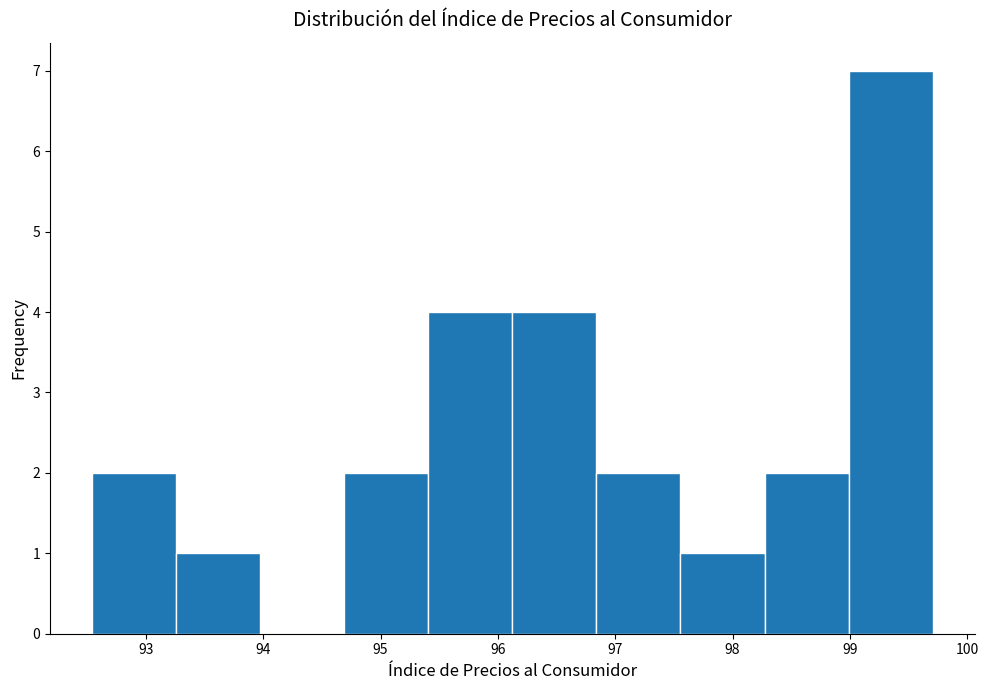

Reading left to right, list every bar in this chart as the range it spans on the x-axis followed by its height. Neither the bar edges nor the heights are printed on the chart, so give them approximately, as read against the axes.

92.5 to 93.3: 2
93.3 to 94.0: 1
94.0 to 94.7: 0
94.7 to 95.4: 2
95.4 to 96.1: 4
96.1 to 96.8: 4
96.8 to 97.6: 2
97.6 to 98.3: 1
98.3 to 99.0: 2
99.0 to 99.7: 7